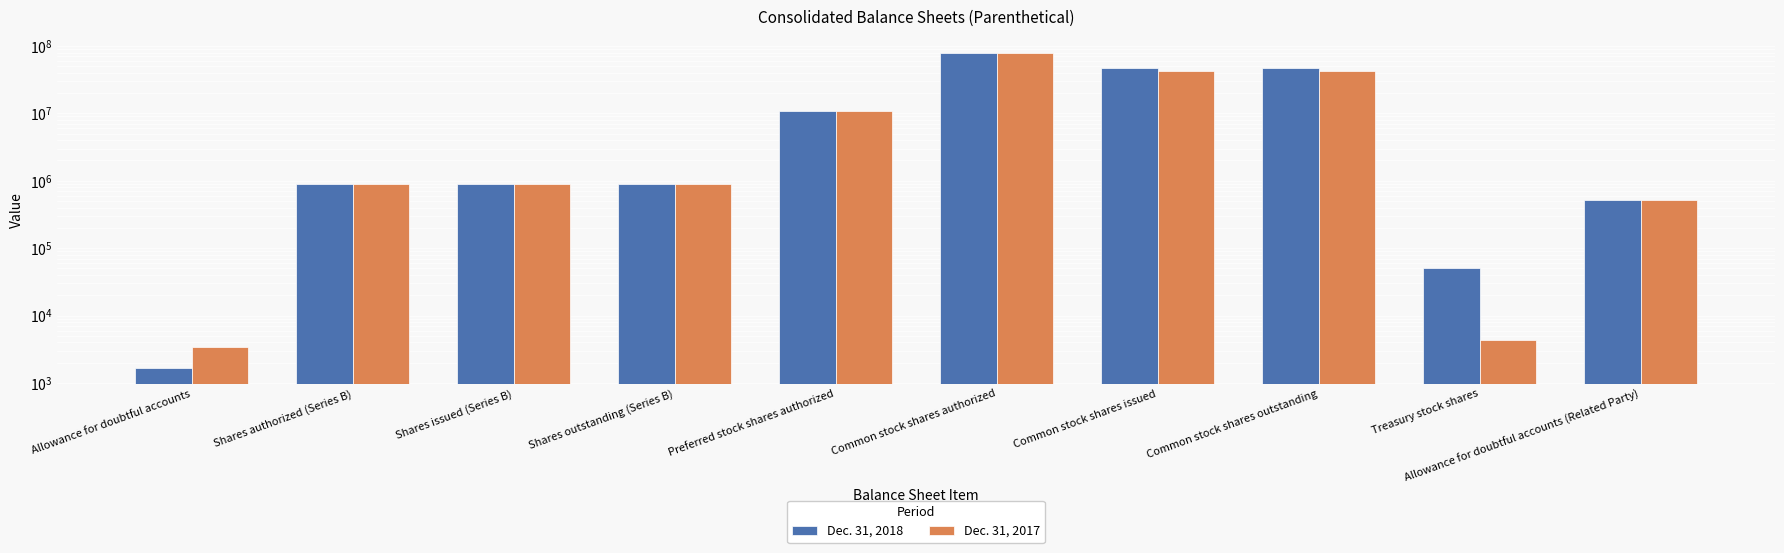

What is the approximate value of Dec. 31, 2017 at Preferred stock shares authorized, to the nearest 10?

11000000